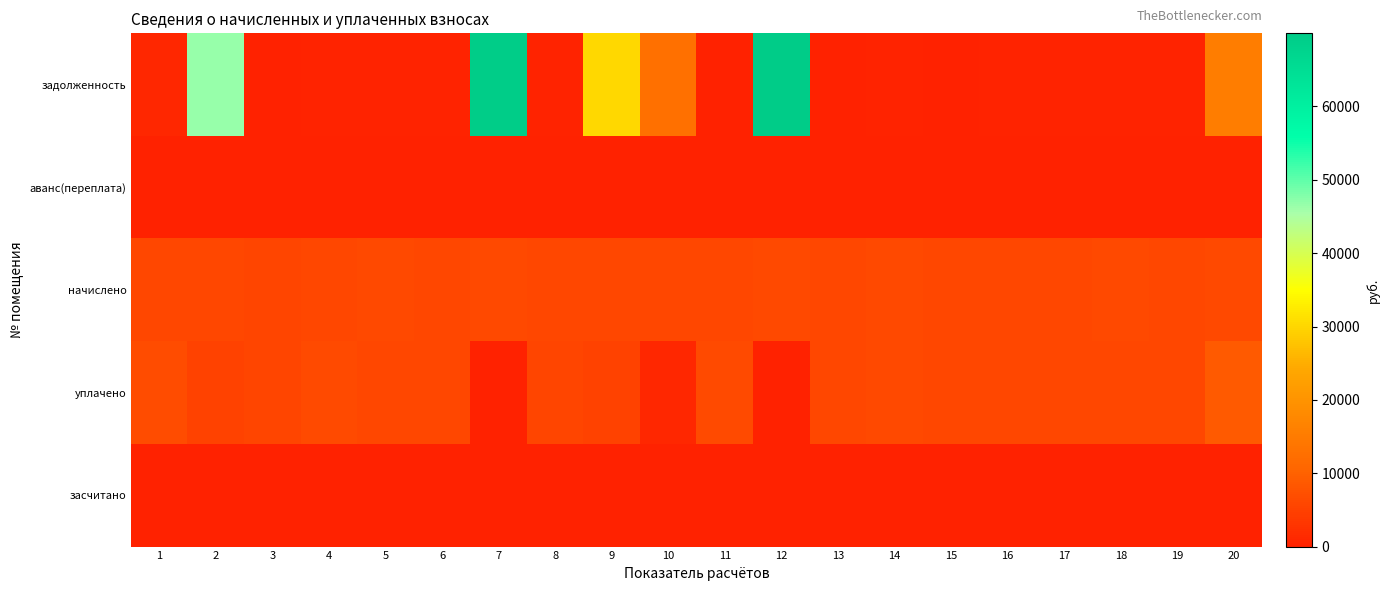

Rank the series by their maximum value, from lowest to highest.

засчитано, аванс(переплата), начислено, уплачено, задолженность